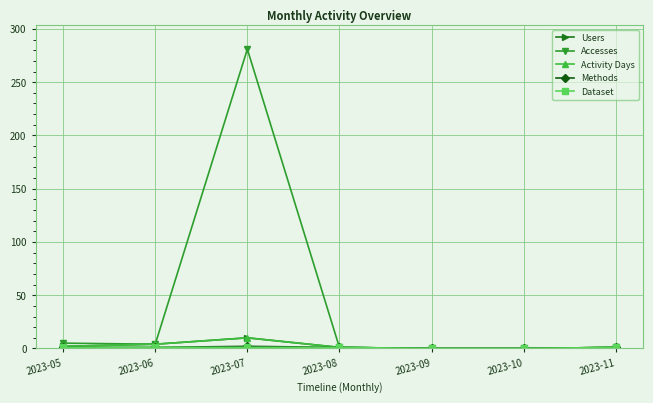

Which series changed the most between 2023-07 and 2023-10?

Accesses